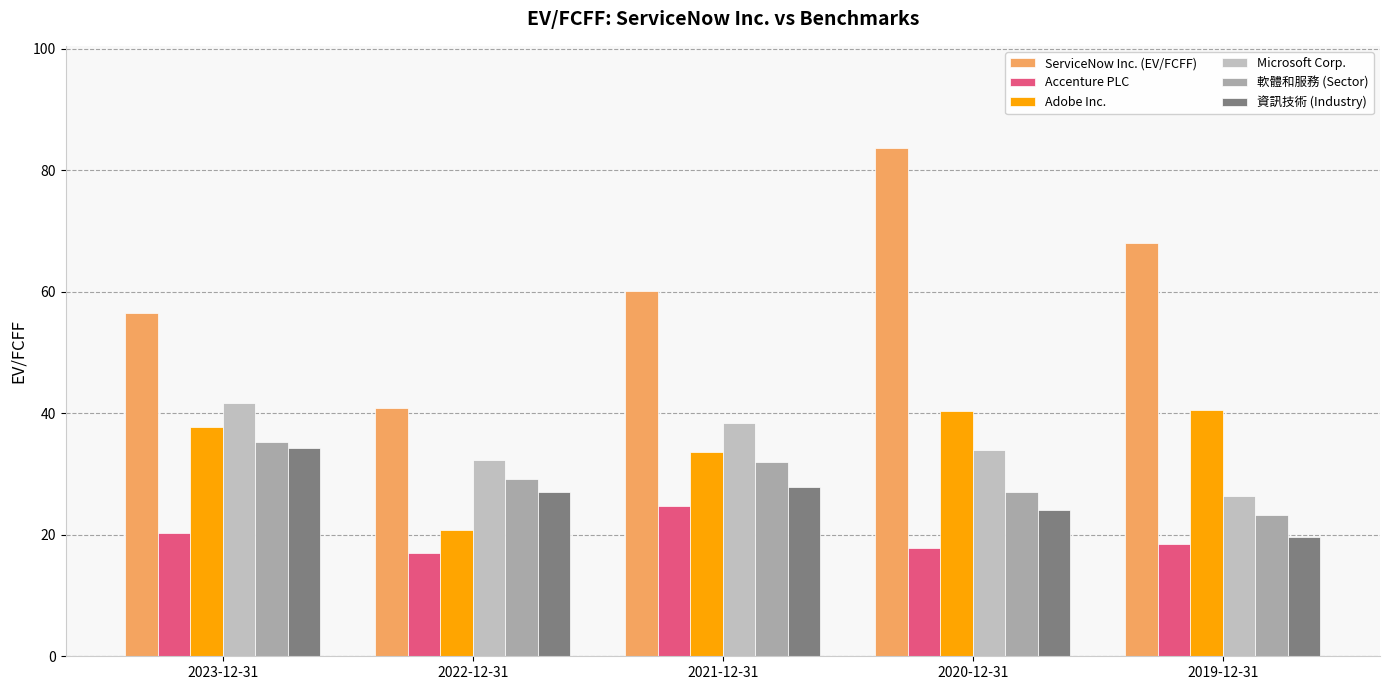

How many values in the Microsoft Corp. series exceed 33?

3